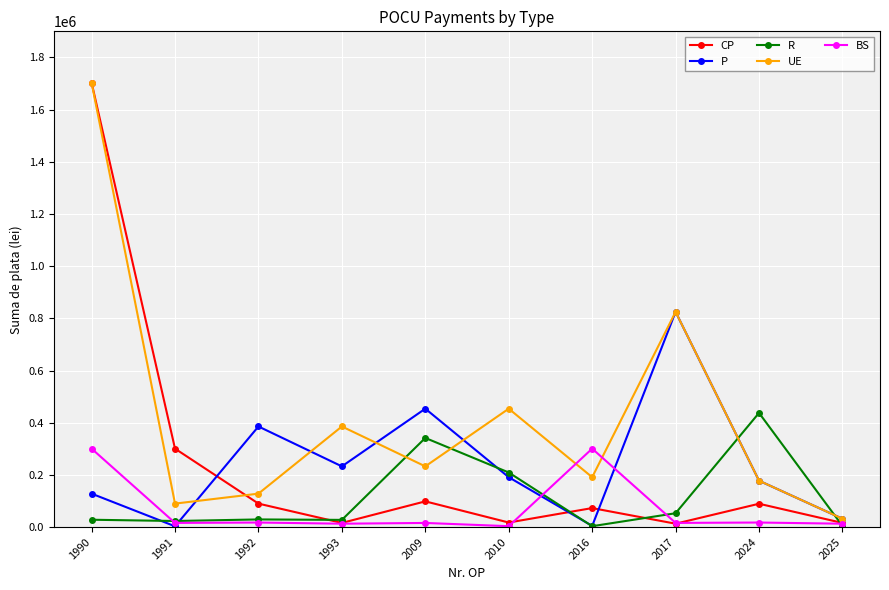

What are all the series names shown in the legend?

CP, P, R, UE, BS